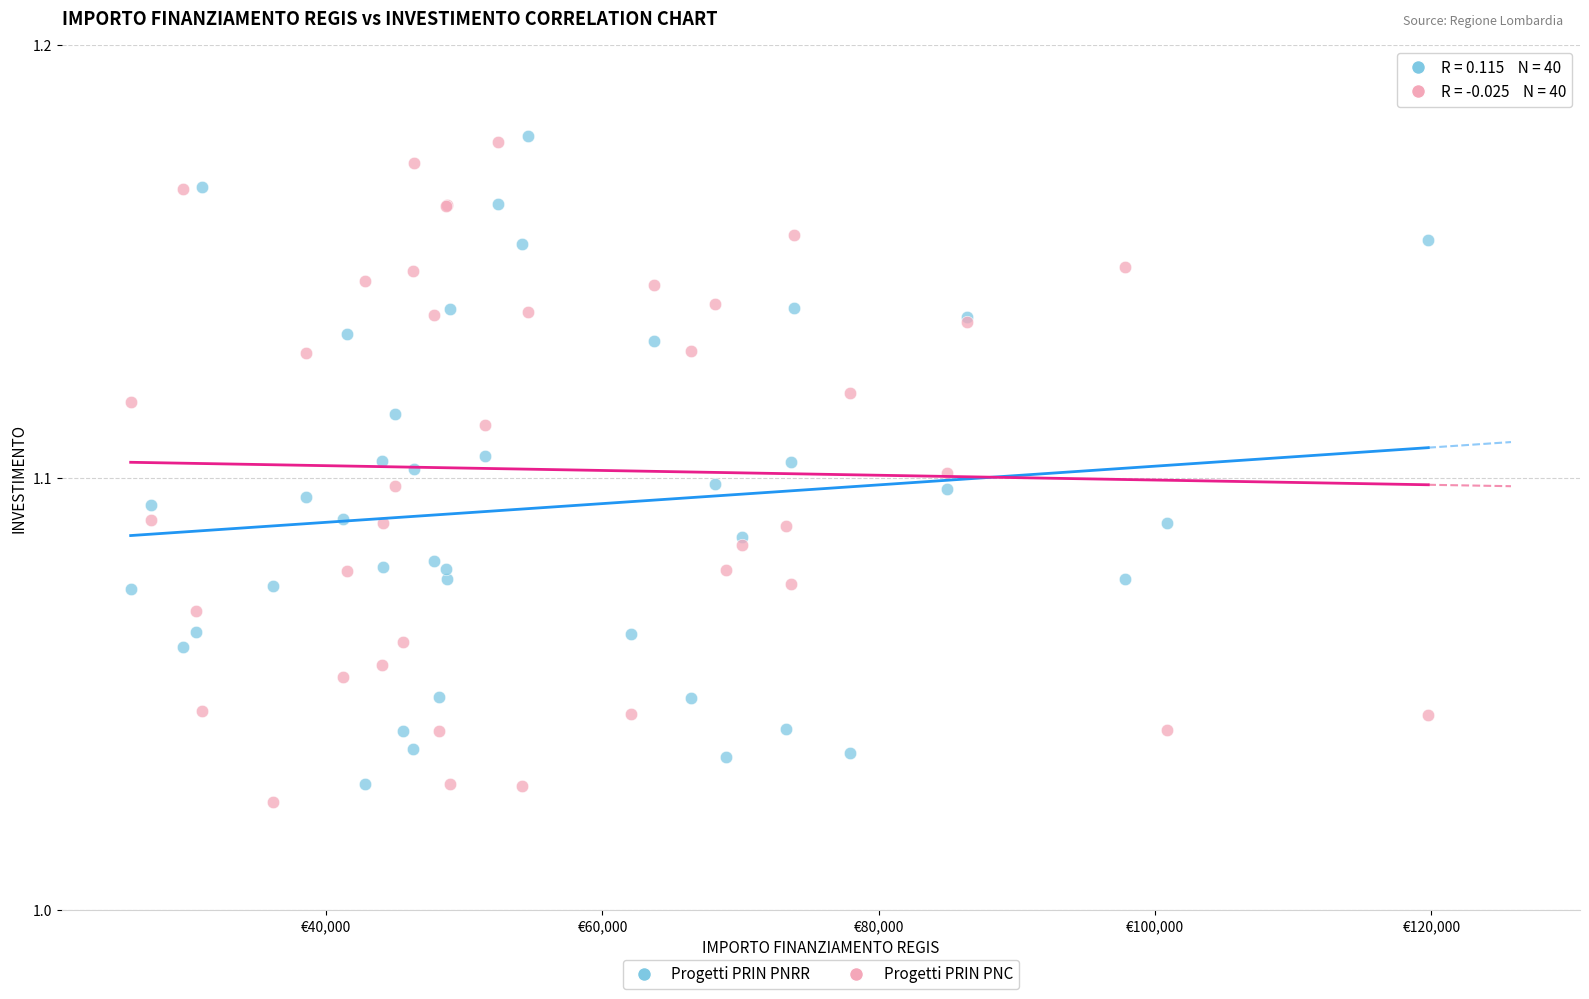

Which series contains the lowest Y value?

Progetti PRIN PNC